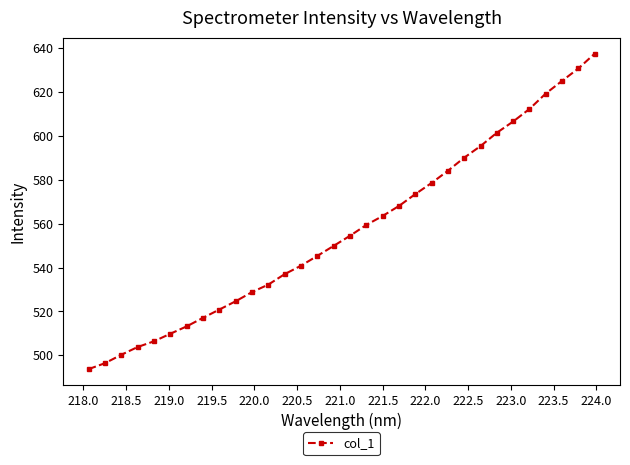

What is the value of the 1st point from the left?

493.7